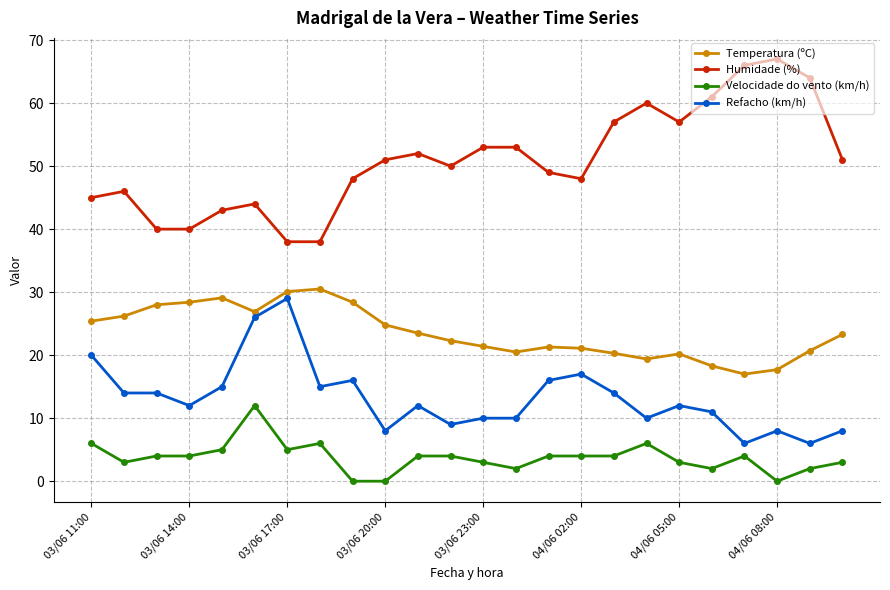

How many distinct data groups are displayed?

4